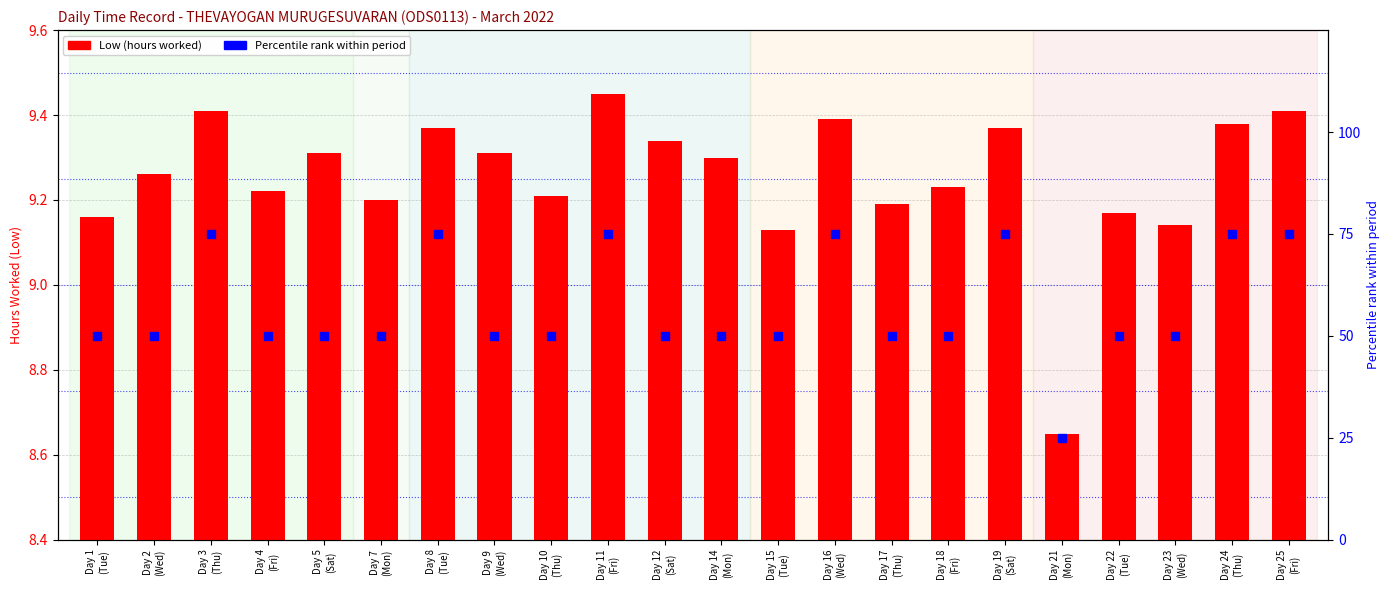

What is the total value across all series at Day 21
(Mon)?

33.6